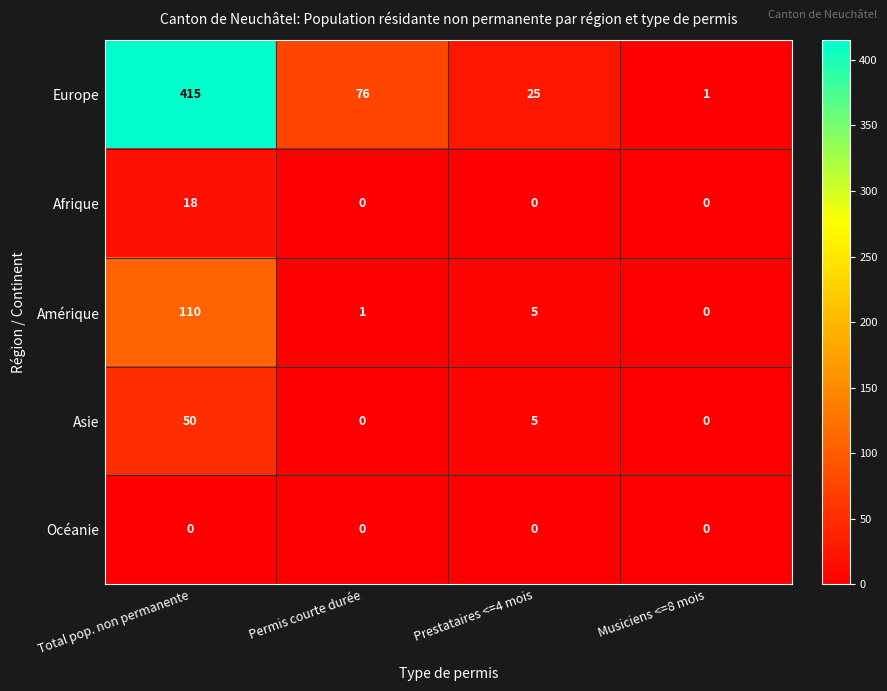

At which category is the sum across all series the highest?

Total pop. non permanente